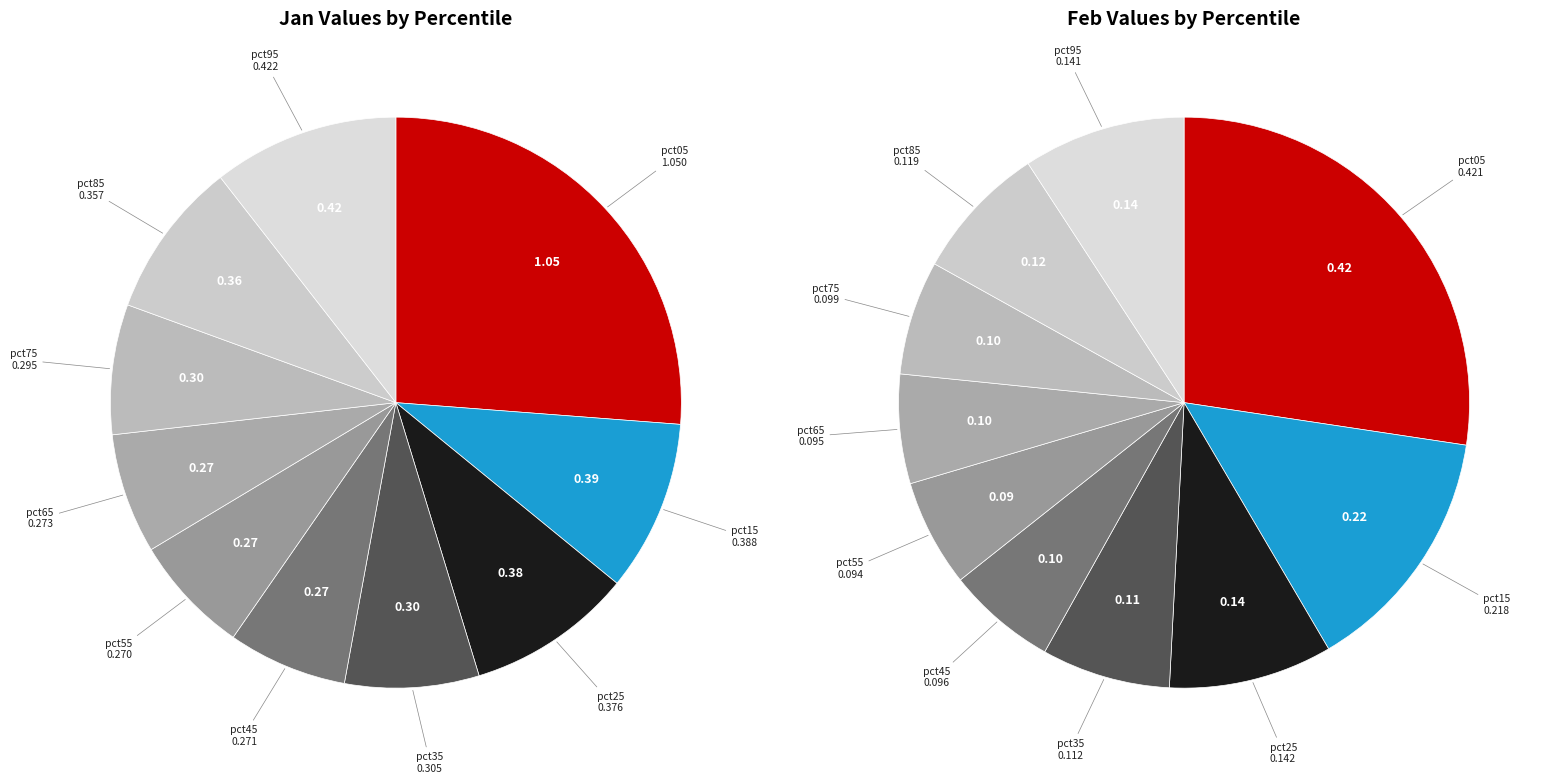

What percentage is the 5 slice, to the nearest percent?

7%